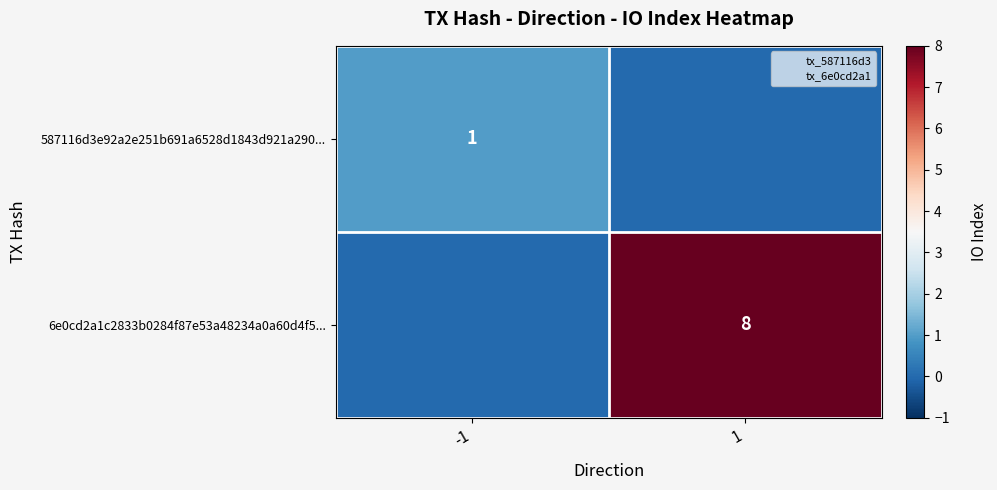

Where is 6e0cd2a1c2833b0284f87e53a48234a0a60d4f5... nearest to the value 4?

-1